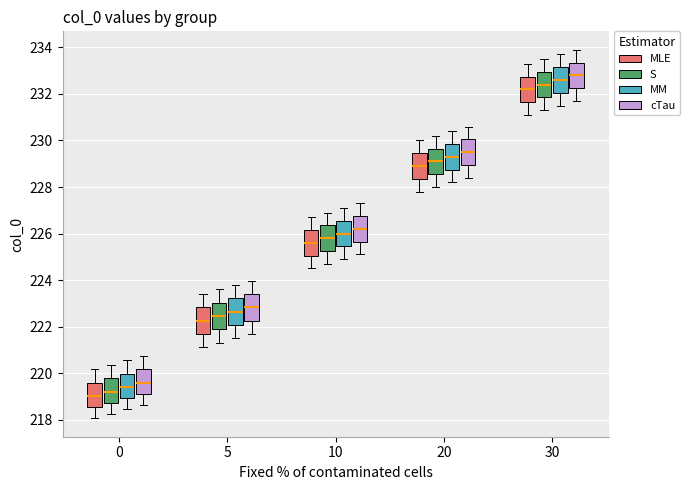

Reading left to right, read every box against the y-axis: the position of its median line, the range the box covers, and the ends of its whiskers. The values are not printed on the chart, so give them approximately, as read against the axis.

0 (MLE): median 219.0, box 218.6 to 219.6, whiskers 218.0 to 220.2
0 (S): median 219.2, box 218.8 to 219.8, whiskers 218.2 to 220.4
0 (MM): median 219.4, box 219.0 to 220.0, whiskers 218.4 to 220.6
0 (cTau): median 219.6, box 219.2 to 220.2, whiskers 218.6 to 220.8
5 (MLE): median 222.2, box 221.6 to 222.8, whiskers 221.2 to 223.4
5 (S): median 222.4, box 221.8 to 223.0, whiskers 221.4 to 223.6
5 (MM): median 222.6, box 222.0 to 223.2, whiskers 221.4 to 223.8
5 (cTau): median 222.8, box 222.2 to 223.4, whiskers 221.6 to 224.0
10 (MLE): median 225.6, box 225.0 to 226.2, whiskers 224.6 to 226.8
10 (S): median 225.8, box 225.2 to 226.4, whiskers 224.8 to 227.0
10 (MM): median 226.0, box 225.4 to 226.6, whiskers 225.0 to 227.2
10 (cTau): median 226.2, box 225.6 to 226.8, whiskers 225.2 to 227.4
20 (MLE): median 229.0, box 228.4 to 229.4, whiskers 227.8 to 230.0
20 (S): median 229.2, box 228.6 to 229.6, whiskers 228.0 to 230.2
20 (MM): median 229.4, box 228.8 to 229.8, whiskers 228.2 to 230.4
20 (cTau): median 229.6, box 229.0 to 230.0, whiskers 228.4 to 230.6
30 (MLE): median 232.2, box 231.6 to 232.8, whiskers 231.2 to 233.4
30 (S): median 232.4, box 231.8 to 233.0, whiskers 231.4 to 233.6
30 (MM): median 232.6, box 232.0 to 233.2, whiskers 231.6 to 233.8
30 (cTau): median 232.8, box 232.2 to 233.4, whiskers 231.8 to 234.0